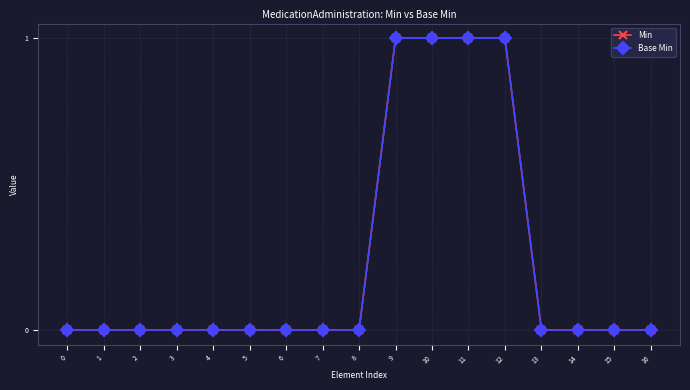

Is this an area chart (filled region under the line)?

No